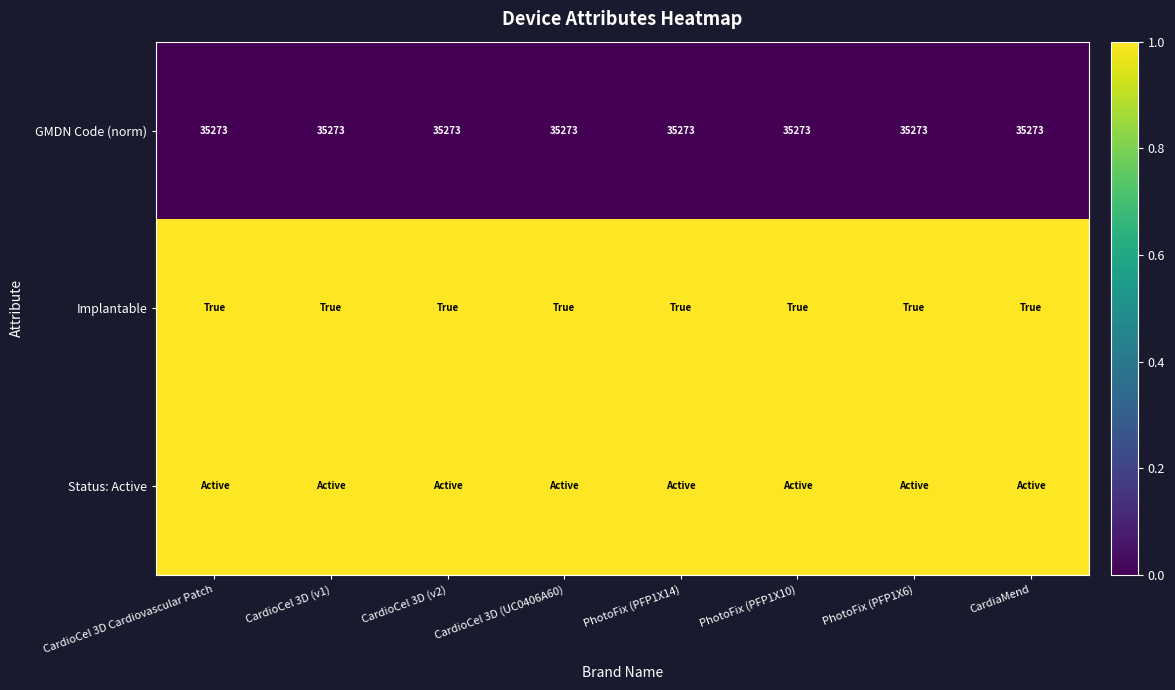

Is it true that GMDN Code (norm) equals 35273 at CardioCel 3D Cardiovascular Patch?

True